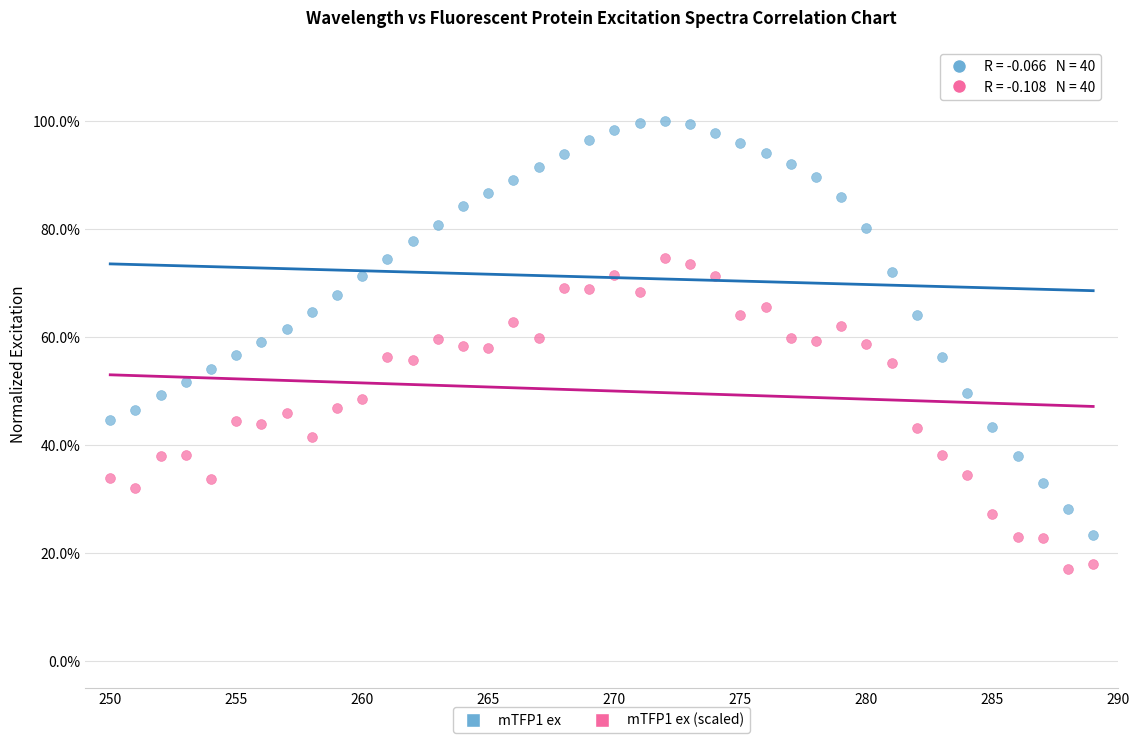

Which series contains the lowest Y value?

mTFP1 ex (scaled)